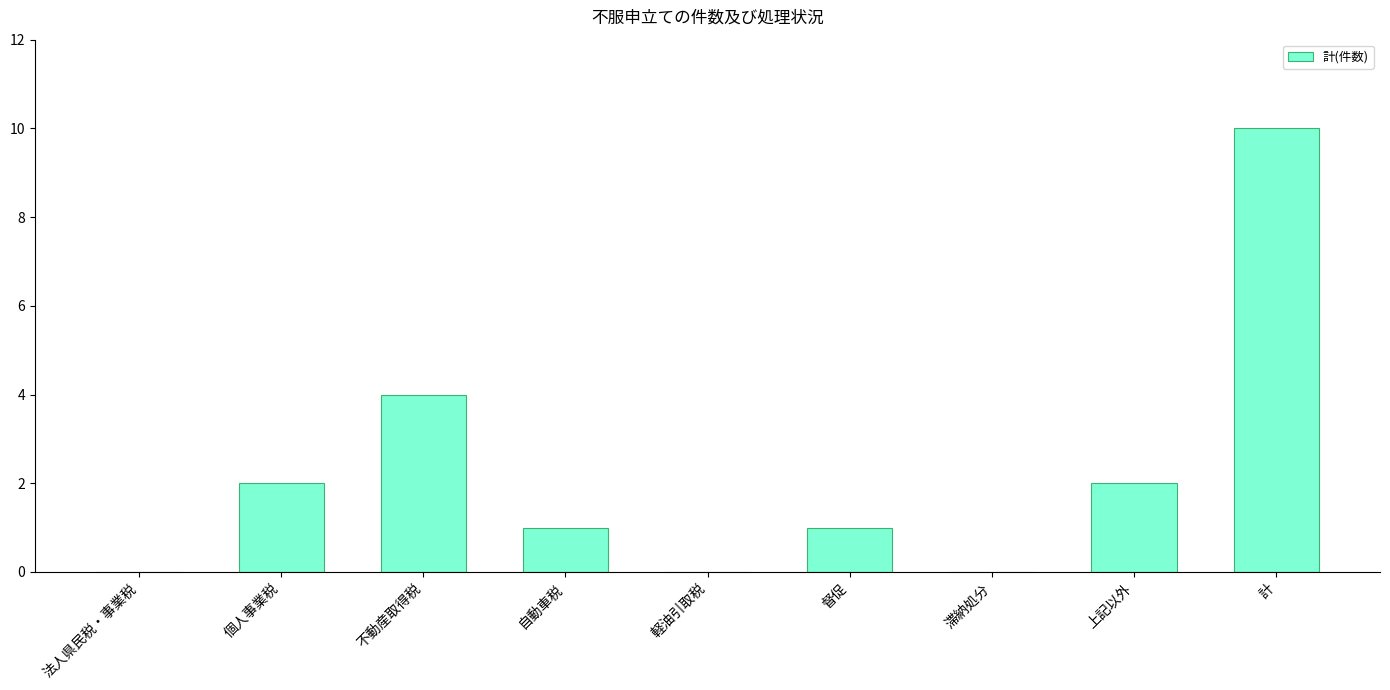

Reading left to right, list all the values displayed in this chart.

法人県民税・事業税=0	個人事業税=2	不動産取得税=4	自動車税=1	軽油引取税=0	督促=1	滞納処分=0	上記以外=2	計=10